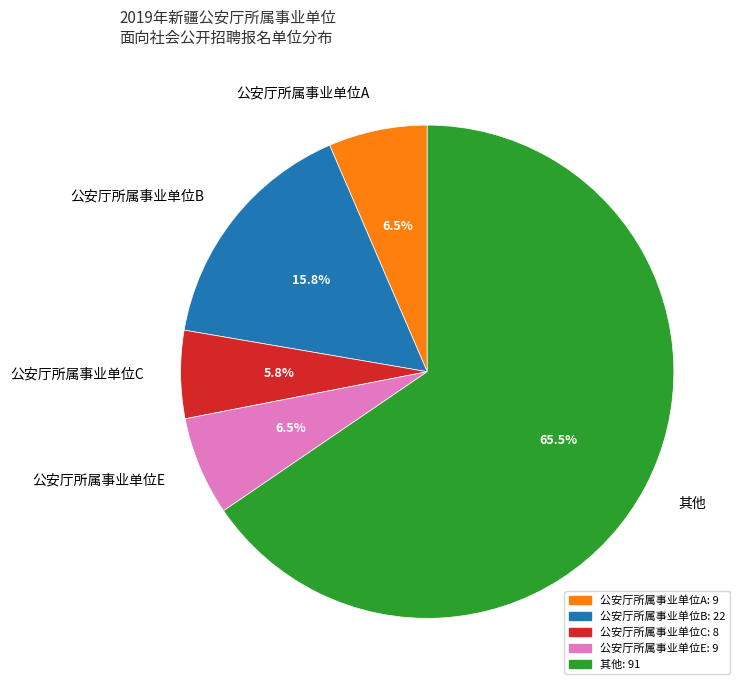

How many segments does this pie chart have?

5